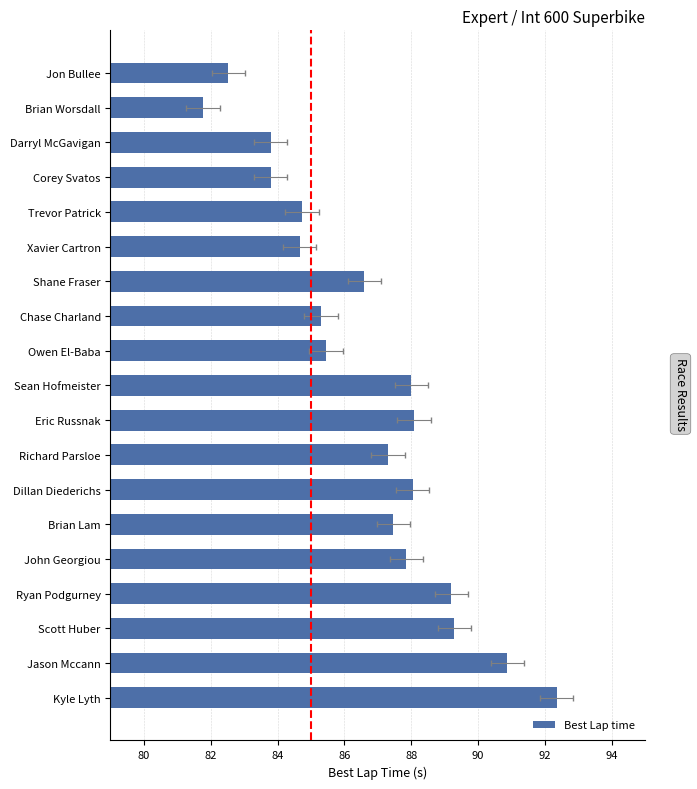

Reading left to right, extract all data points from this chart.

92.4	90.9	89.3	89.2	87.9	87.5	88.0	87.3	88.1	88.0	85.4	85.3	86.6	84.7	84.7	83.8	83.8	81.8	82.5